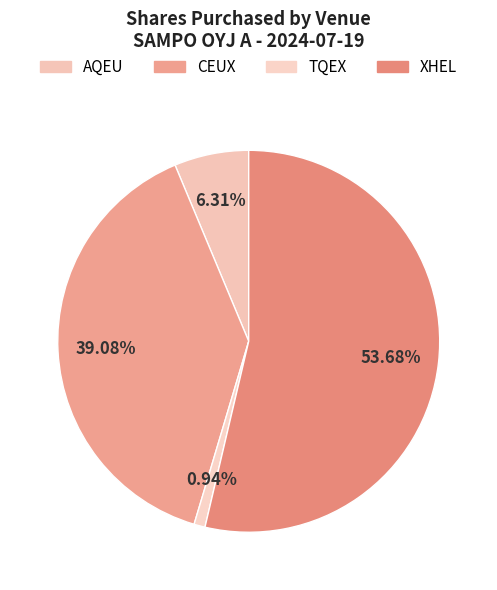

Which category has the biggest portion of the pie?

XHEL